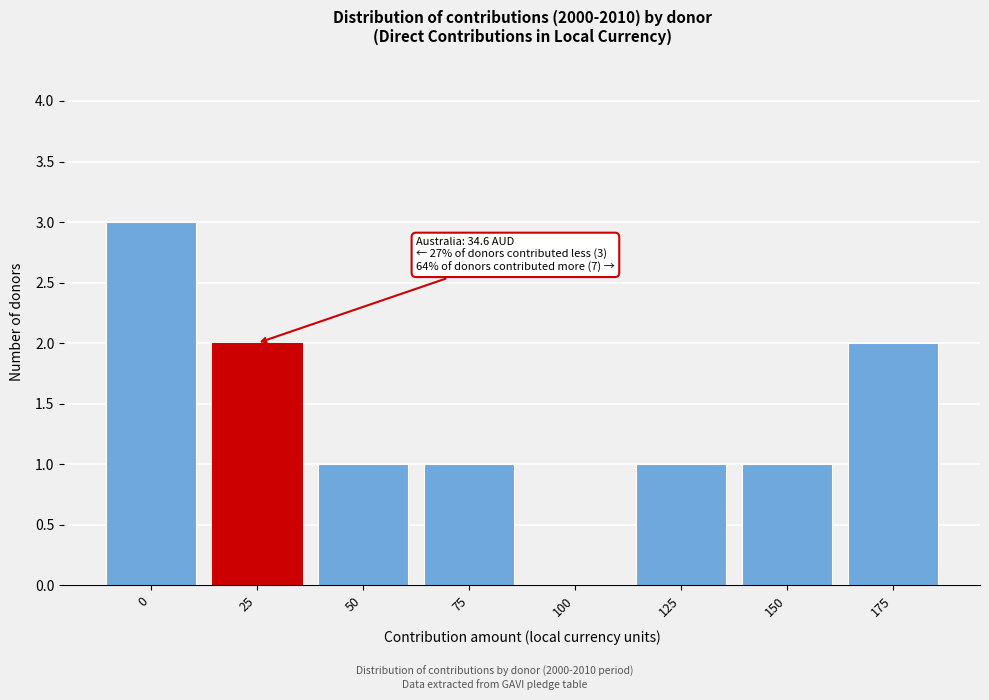

Reading right to left, transcribe all the data shown in this chart.

175=2	150=1	125=1	100=0	75=1	50=1	25=2	0=3